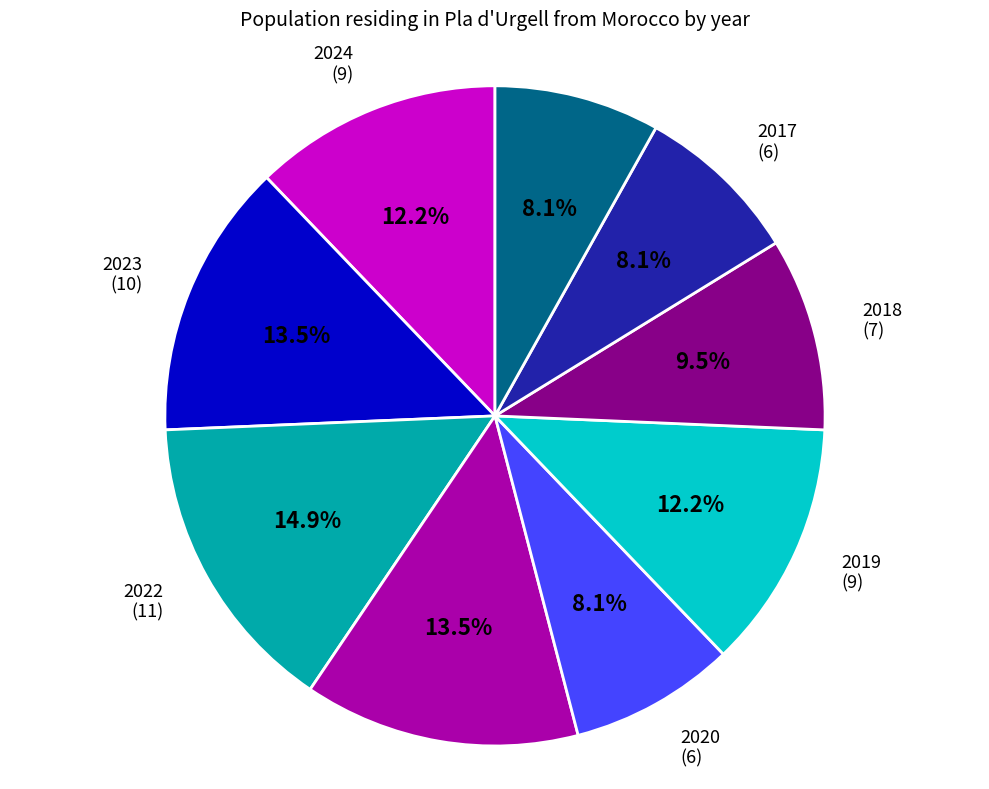

To the nearest percent, what is the difference between the 2022 and 2019 slice percentages?

3%